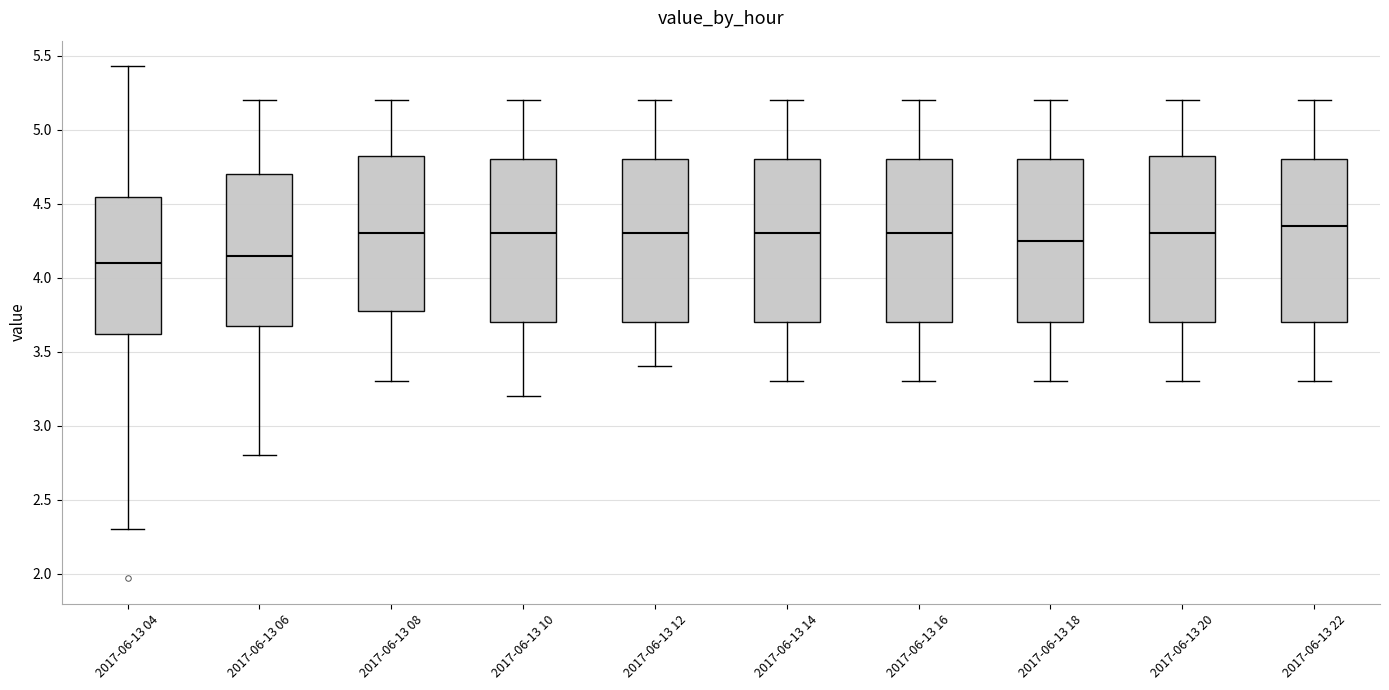

Reading left to right, transcribe this box plot: for each box, give where its median line is, the range the box spans, and where its two whiskers end, as read against the y-axis. The values are not printed on the chart, so give them approximately, as read against the axis.

2017-06-13 04: median 4.10, box 3.60 to 4.55, whiskers 2.30 to 5.45
2017-06-13 06: median 4.15, box 3.70 to 4.70, whiskers 2.80 to 5.20
2017-06-13 08: median 4.30, box 3.80 to 4.85, whiskers 3.30 to 5.20
2017-06-13 10: median 4.30, box 3.70 to 4.80, whiskers 3.20 to 5.20
2017-06-13 12: median 4.30, box 3.70 to 4.80, whiskers 3.40 to 5.20
2017-06-13 14: median 4.30, box 3.70 to 4.80, whiskers 3.30 to 5.20
2017-06-13 16: median 4.30, box 3.70 to 4.80, whiskers 3.30 to 5.20
2017-06-13 18: median 4.25, box 3.70 to 4.80, whiskers 3.30 to 5.20
2017-06-13 20: median 4.30, box 3.70 to 4.85, whiskers 3.30 to 5.20
2017-06-13 22: median 4.35, box 3.70 to 4.80, whiskers 3.30 to 5.20